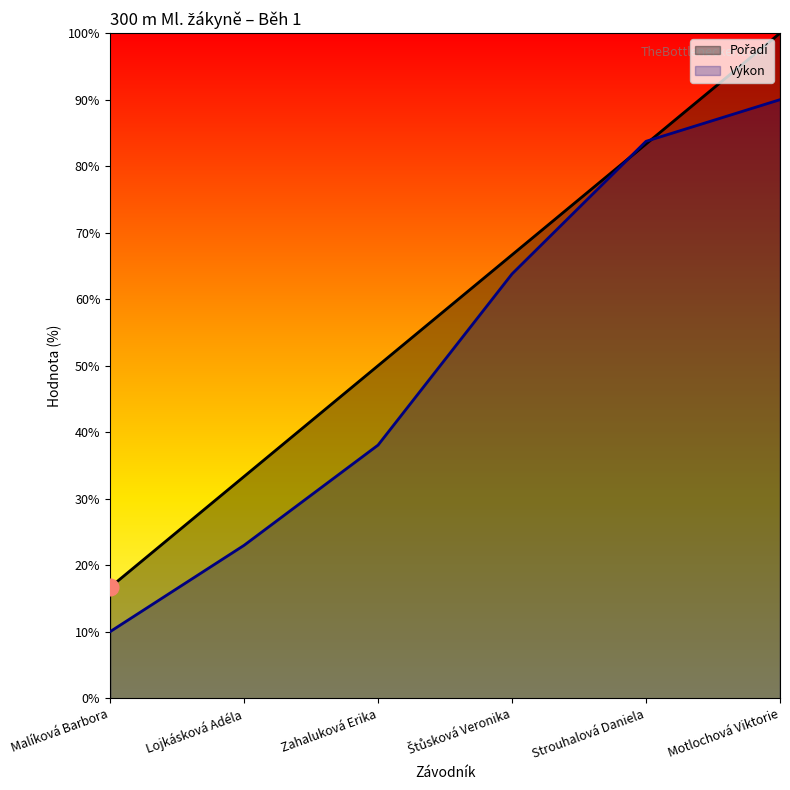

What is the label of the 5th point from the right?

Lojkásková Adéla